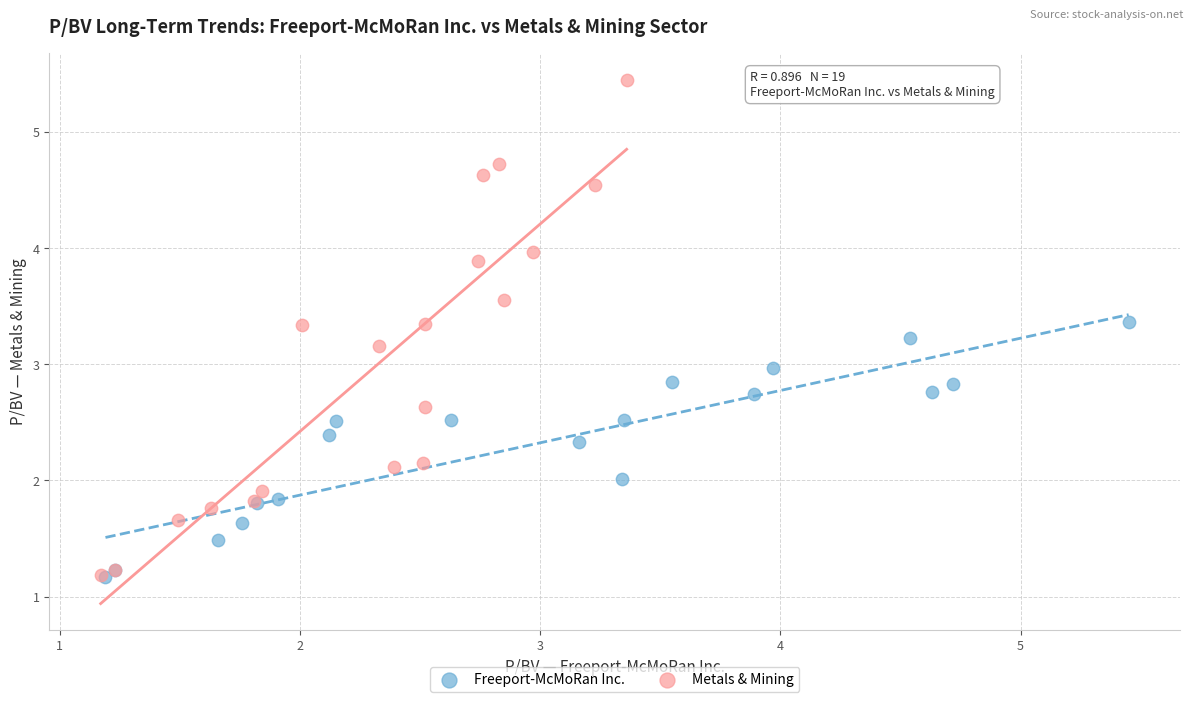

Which series reaches the maximum Y coordinate?

Metals & Mining